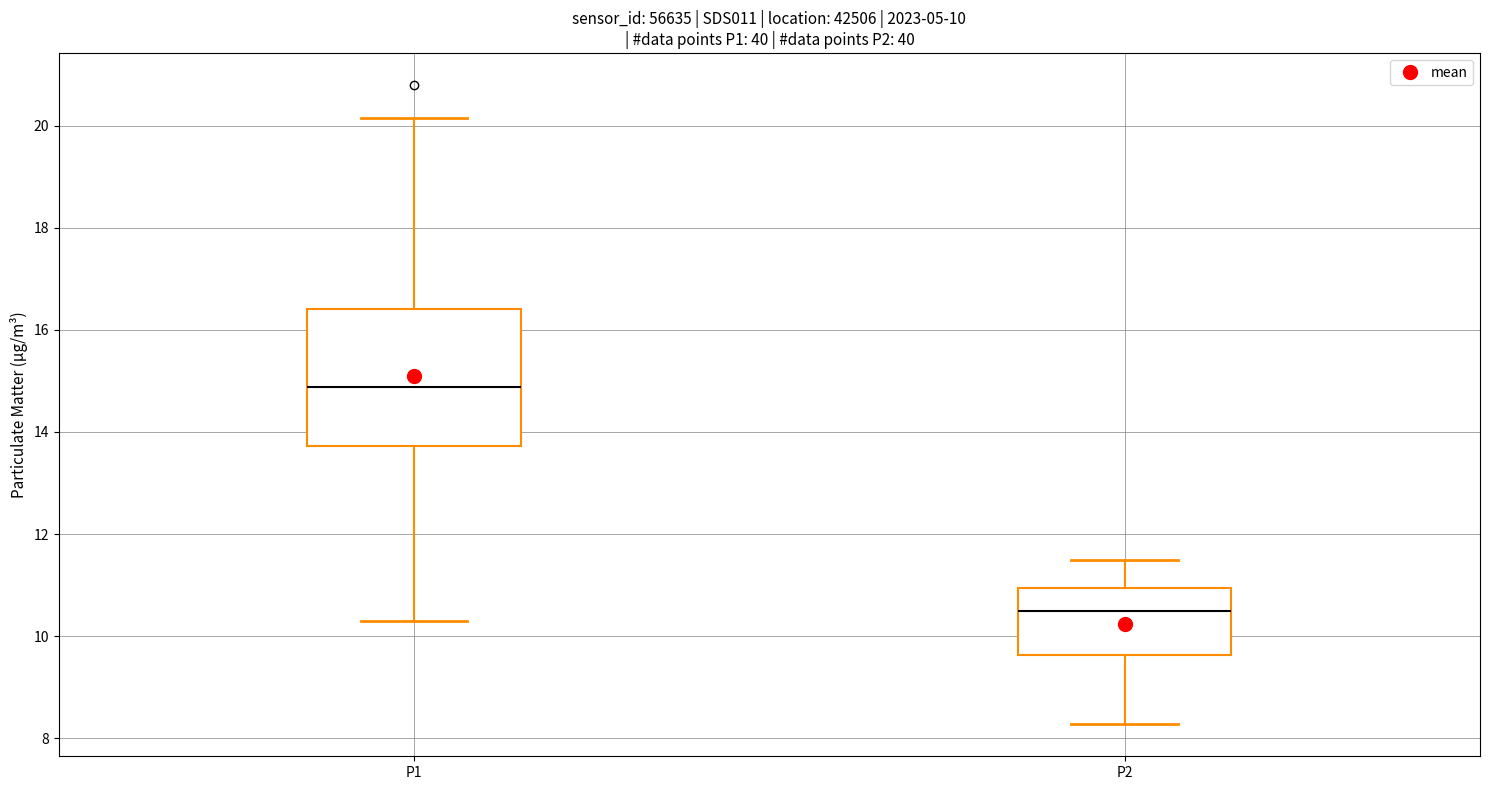

Which box has the lowest median line?

P2